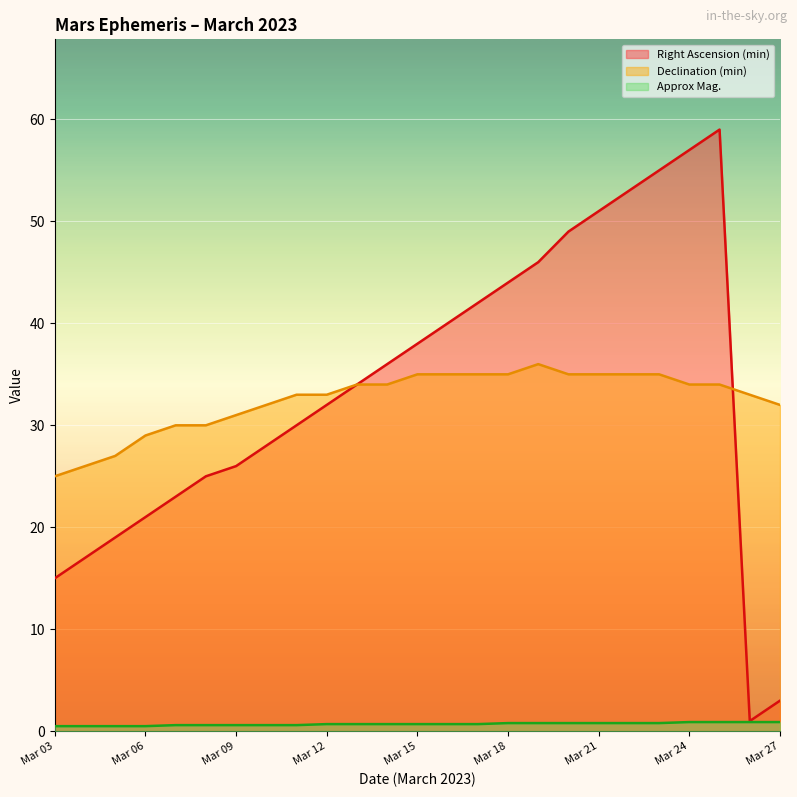

Read the Right Ascension (min) value at Mar 05.

19.0